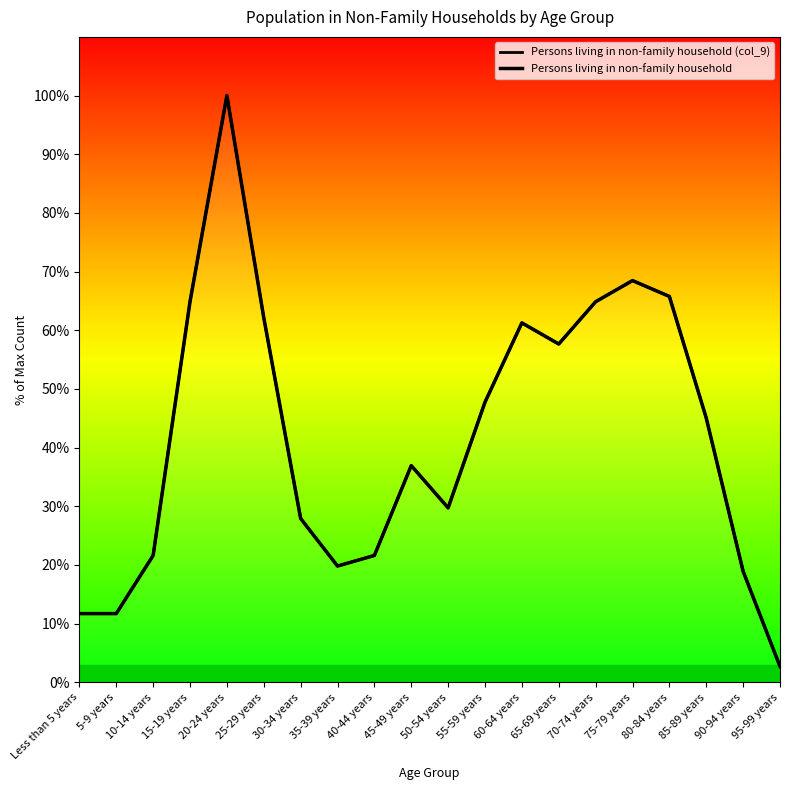

Which label corresponds to the smallest value in the chart?

95-99 years